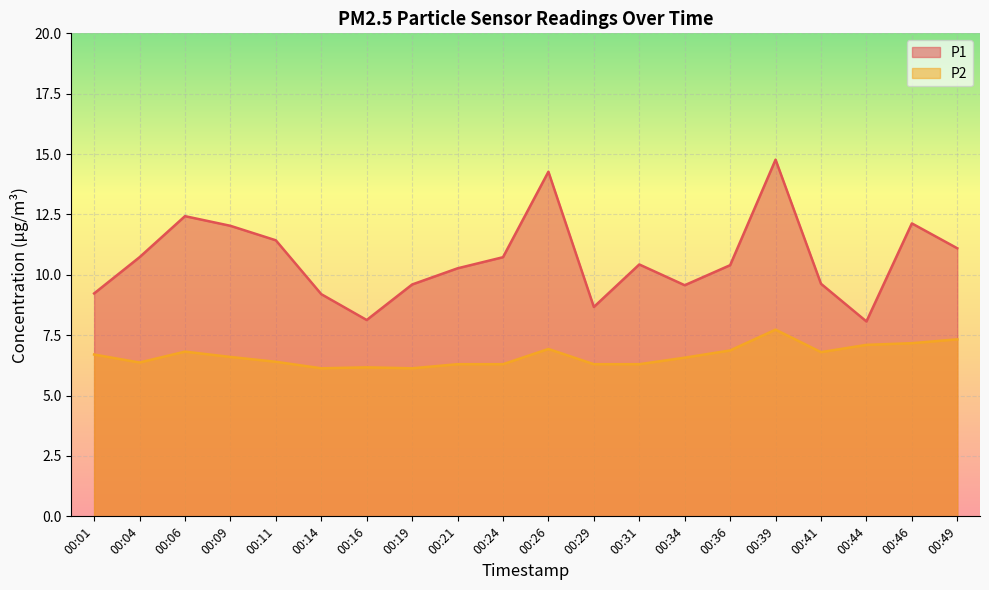

What is the value of the P2 point at the 5th from the left?

6.4